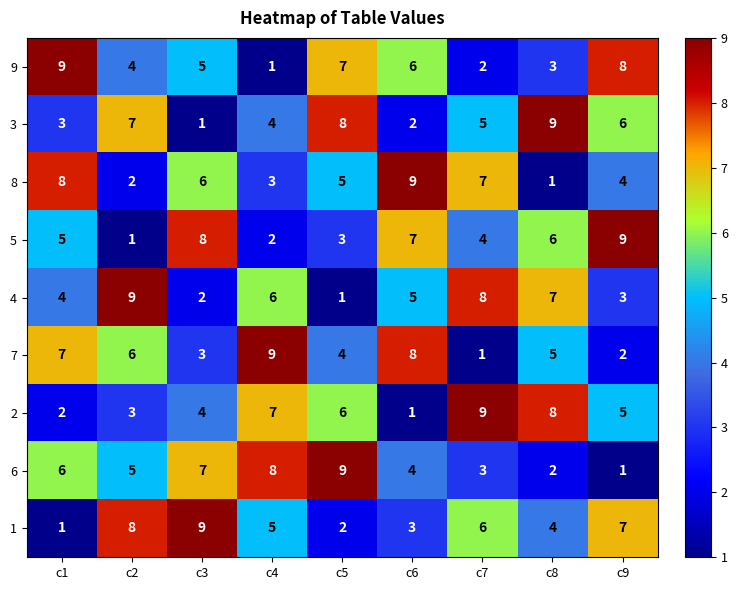

Where is 2 nearest to the value 5?

c9